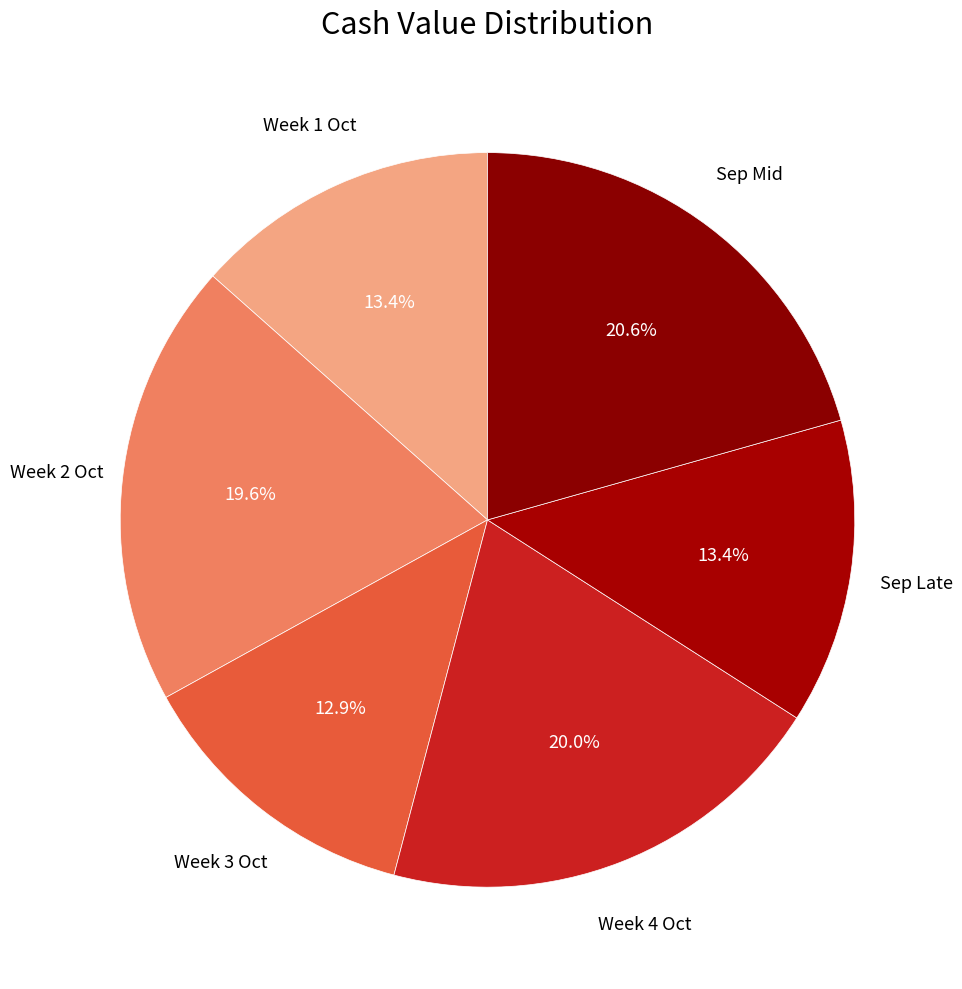

Which has a higher value, Sep Late or Week 2 Oct?

Week 2 Oct